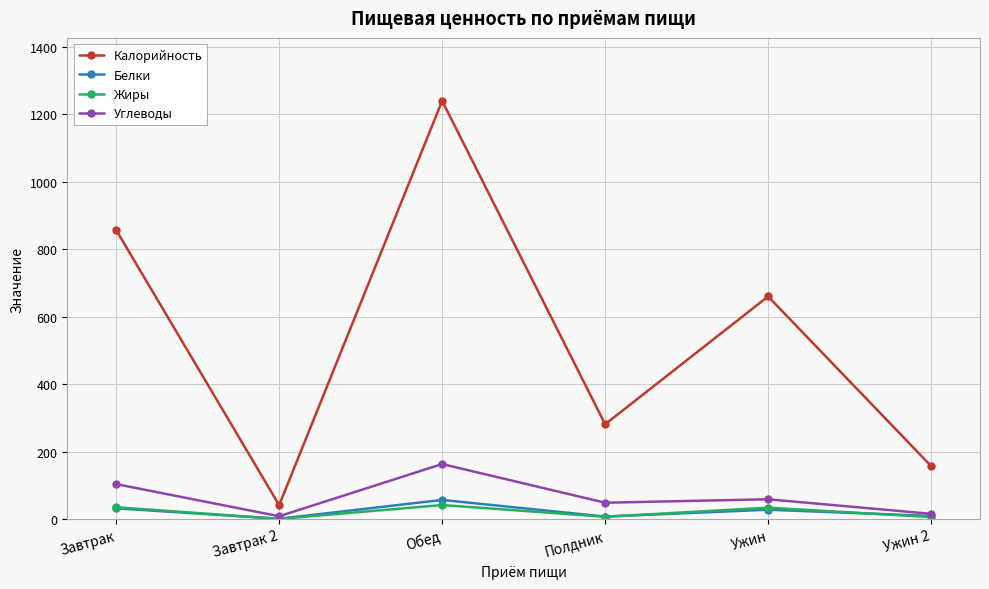

Which category has the highest value across all series?

Обед